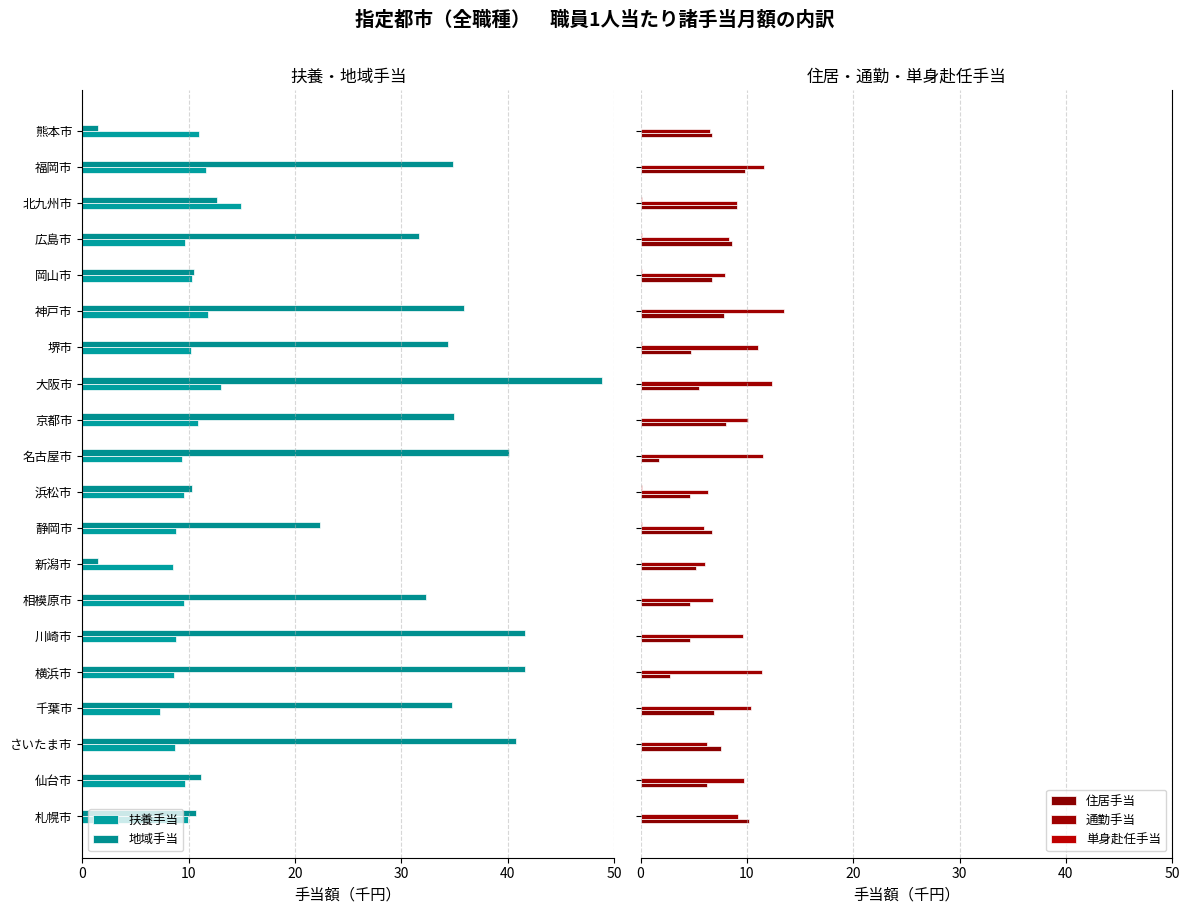

What is the average value of the 扶養手当 series?

10.1